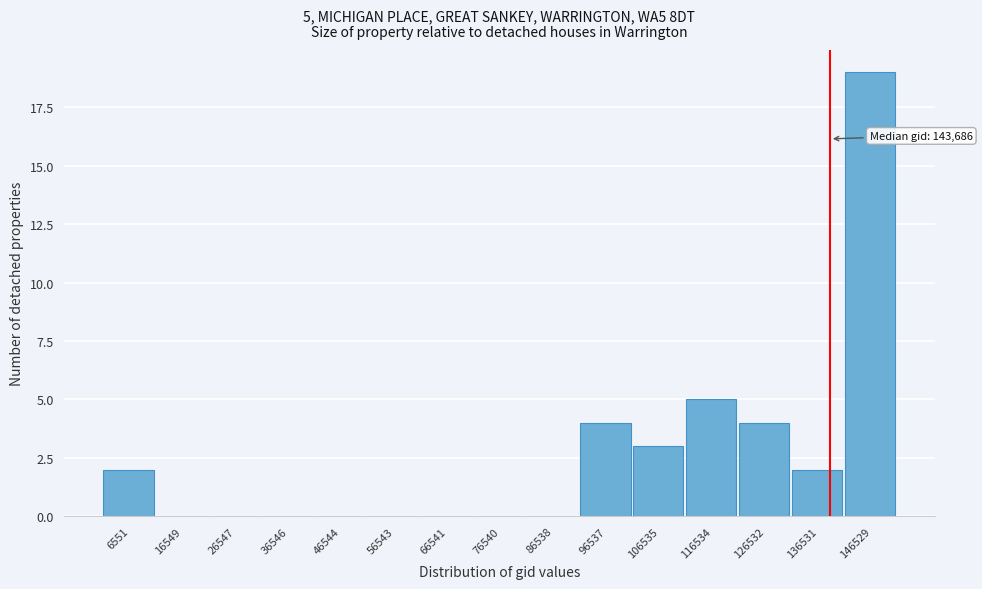

Reading right to left, transcribe all the data shown in this chart.

146529=19	136531=2	126532=4	116534=5	106535=3	96537=4	86538=0	76540=0	66541=0	56543=0	46544=0	36546=0	26547=0	16549=0	6551=2